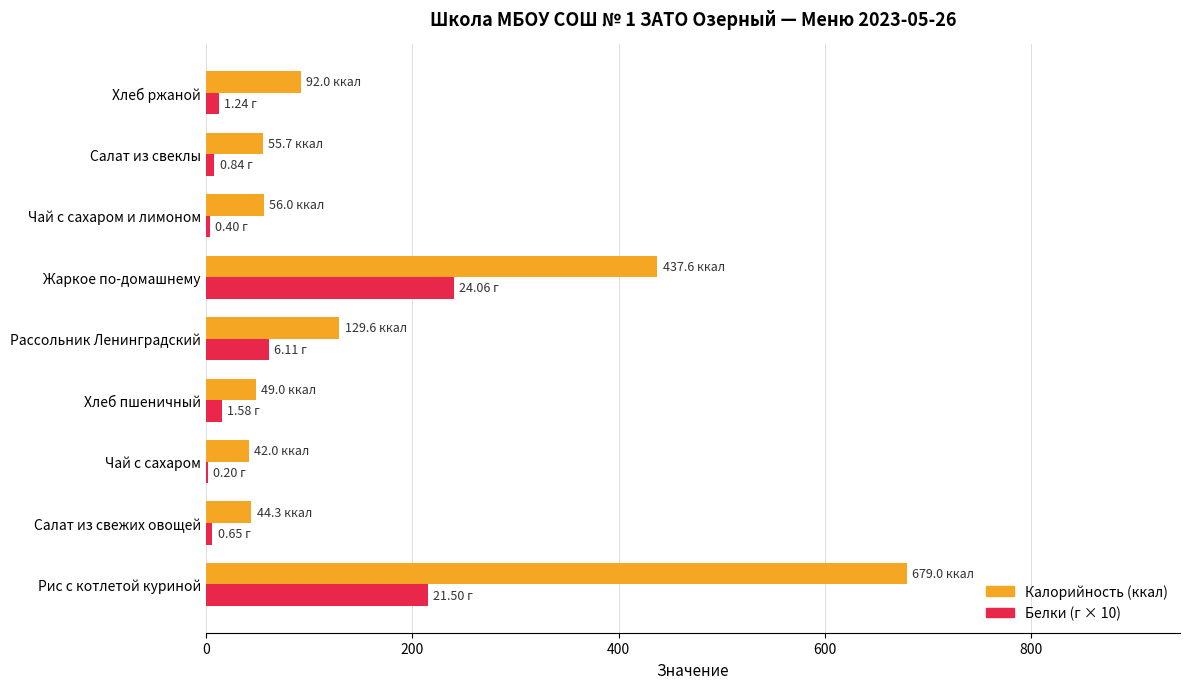

At which category is the sum across all series the highest?

Рис с котлетой куриной